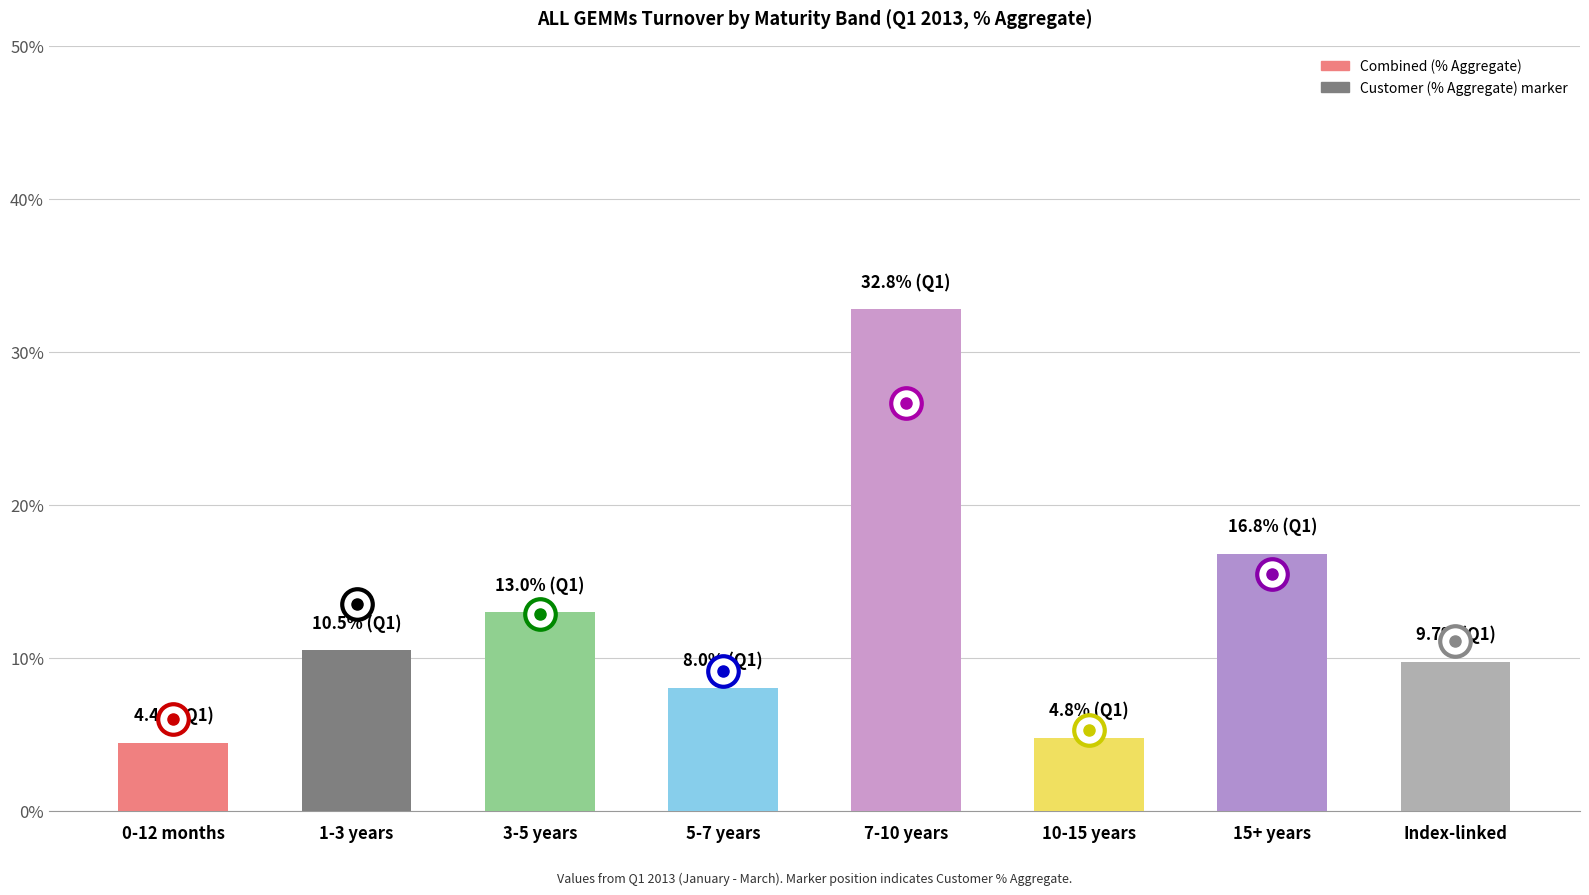

What is the difference between the values at 5-7 years and 1-3 years?

2.5